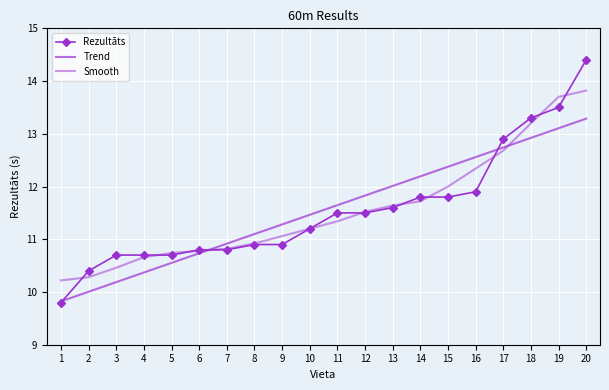

Reading left to right, what are all the values shown in this chart?

Rezultāts: 9.8	10.4	10.7	10.7	10.7	10.8	10.8	10.9	10.9	11.2	11.5	11.5	11.6	11.8	11.8	11.9	12.9	13.3	13.5	14.4
Trend: 9.8	10.0	10.2	10.4	10.6	10.7	10.9	11.1	11.3	11.5	11.6	11.8	12.0	12.2	12.4	12.6	12.7	12.9	13.1	13.3
Smooth: 10.2	10.3	10.5	10.7	10.7	10.8	10.8	10.9	11.1	11.2	11.3	11.5	11.6	11.7	12.0	12.3	12.7	13.2	13.7	13.8